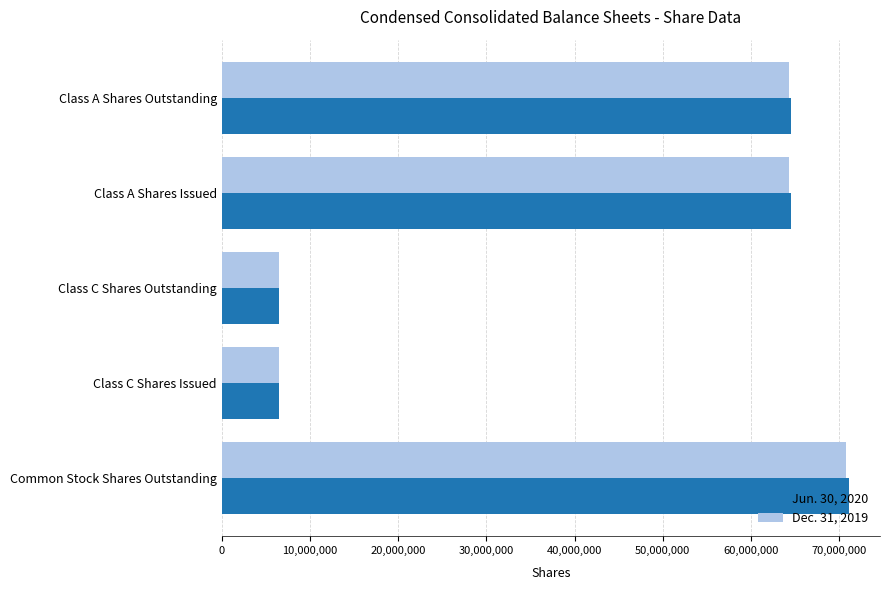

What are all the series names shown in the legend?

Jun. 30, 2020, Dec. 31, 2019